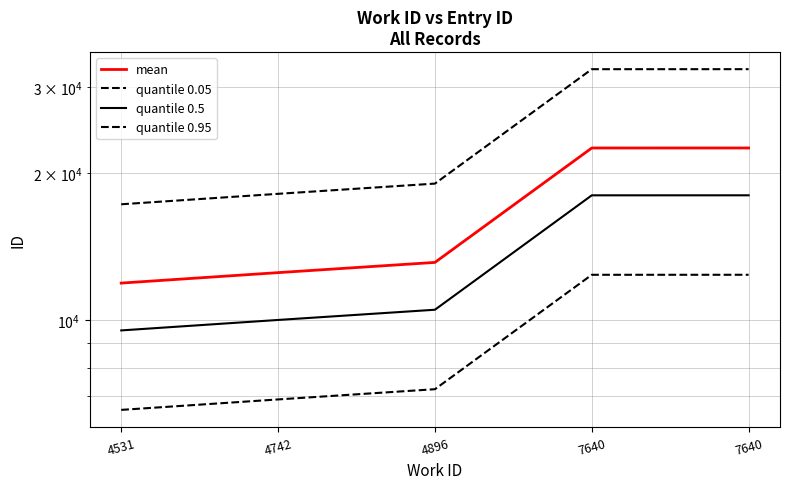

At how many categories does at least one series exceed 27029?

2